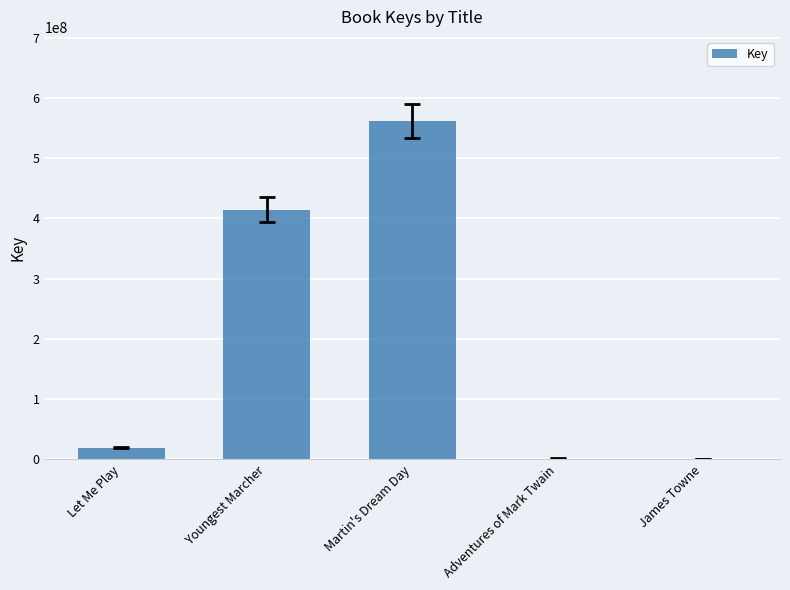

At which label is the value closest to 281031800?

Youngest Marcher